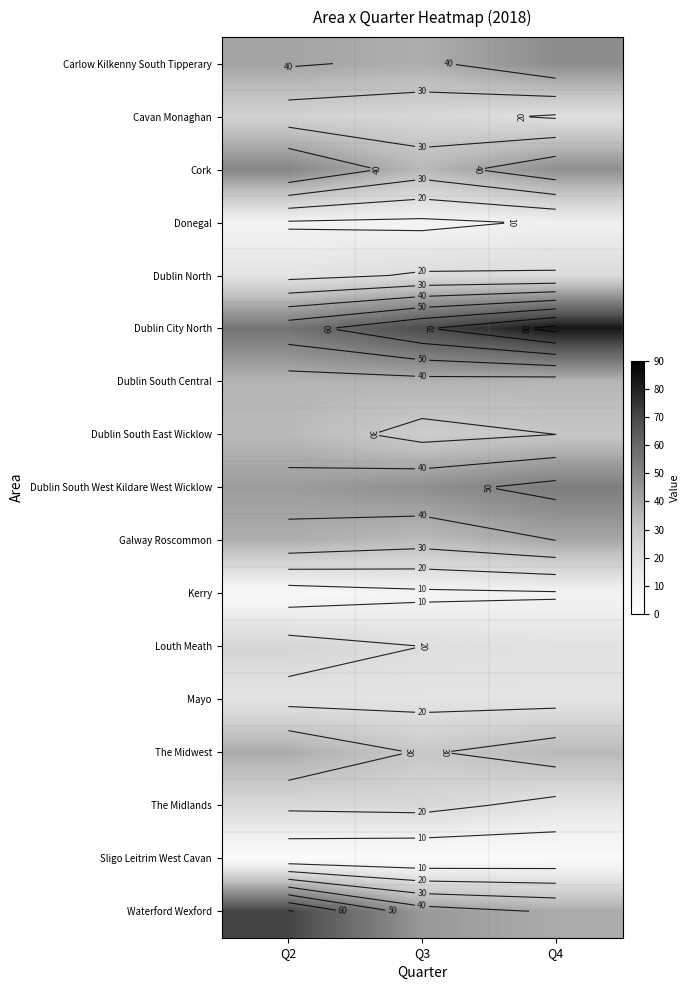

Is the value of Sligo Leitrim West Cavan at Q2 greater than the value of Waterford Wexford at Q2?

No